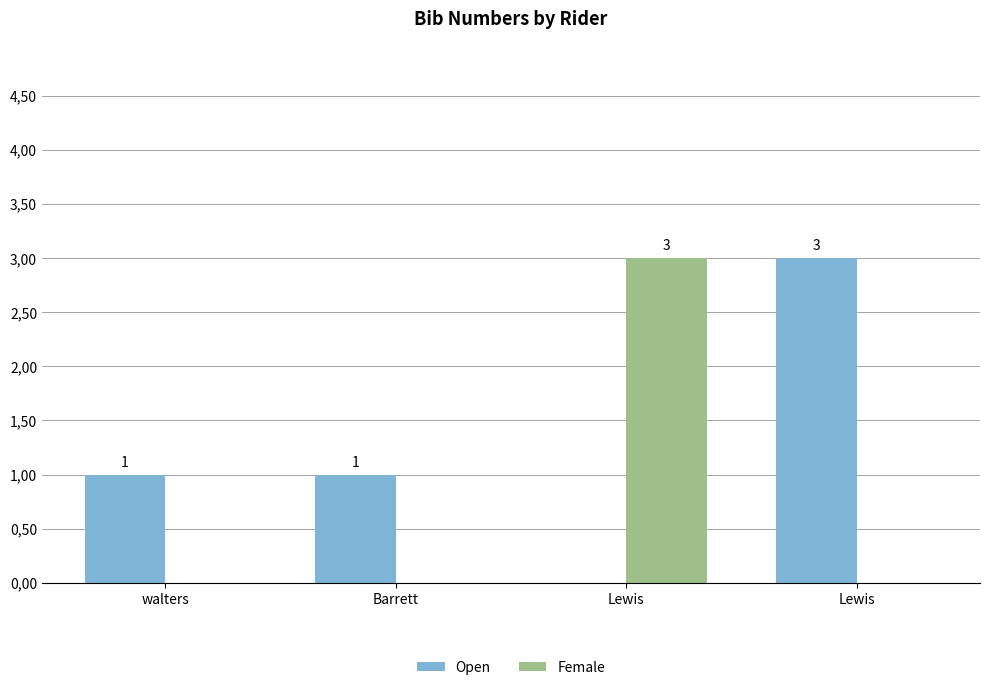

Are the bars grouped side by side (vs. stacked)?

Yes